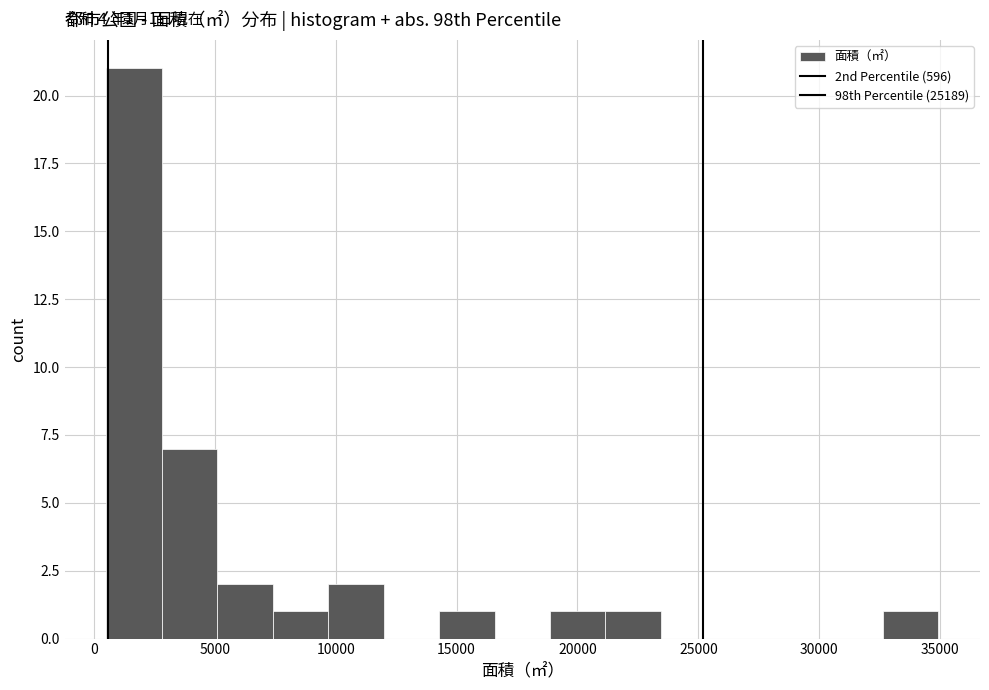

Which range on the x-axis has the tallest bar?

500 to 3000